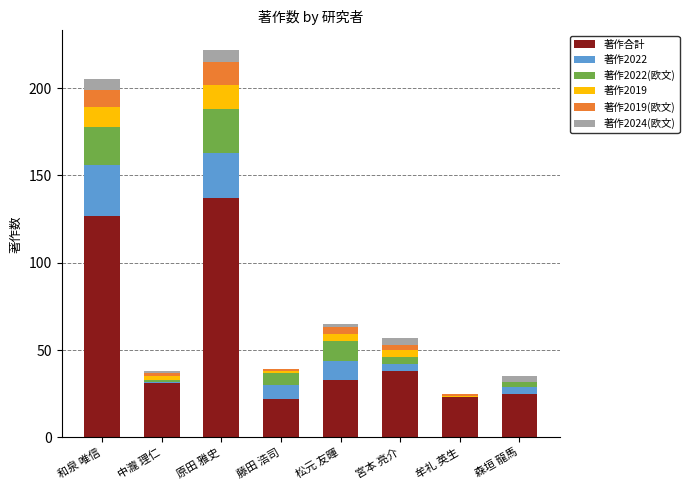

The value of 著作合計 at 松元 友暉 is 33. True or false?

True